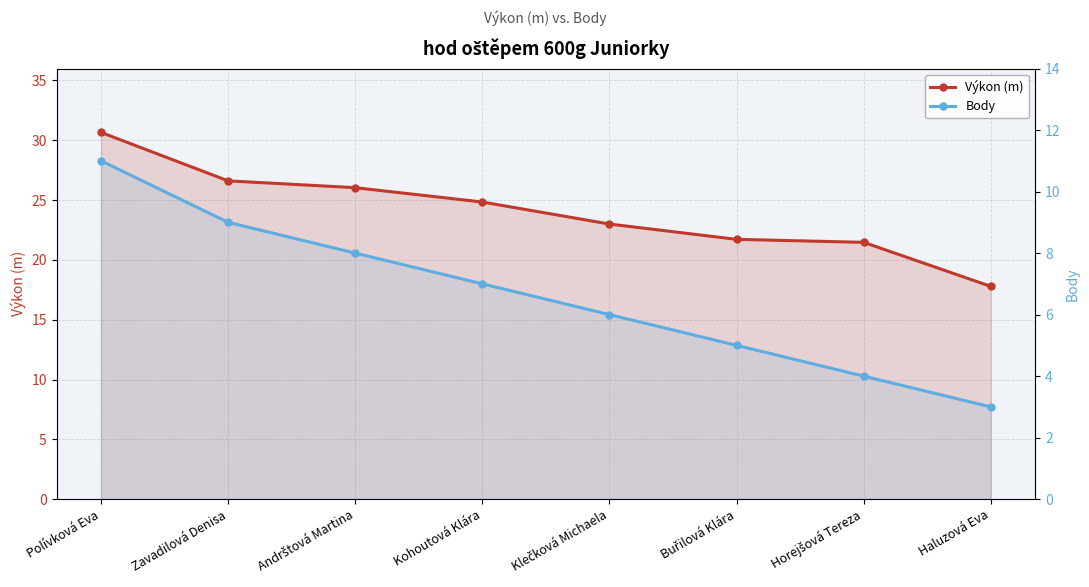

True or false: Výkon (m) and Body intersect in this chart.

False